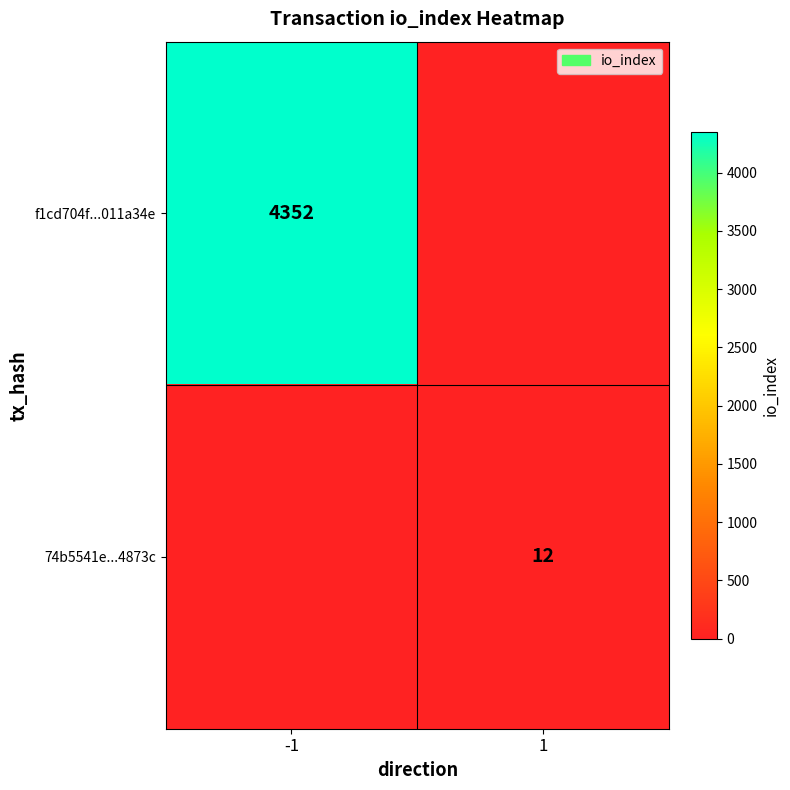

Is it true that 74b5541e...4873c equals 8 at 1?

False